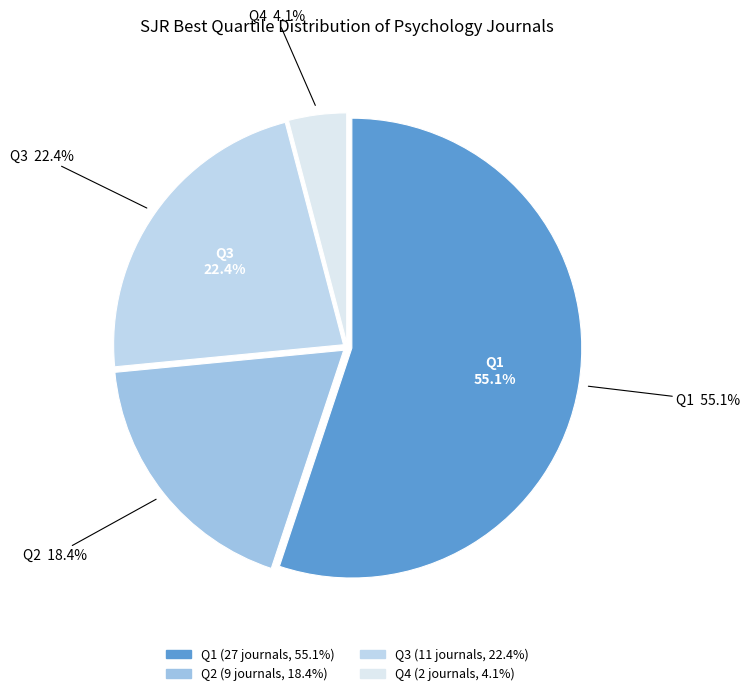

Is it true that Q3 is 22% of the pie?

True